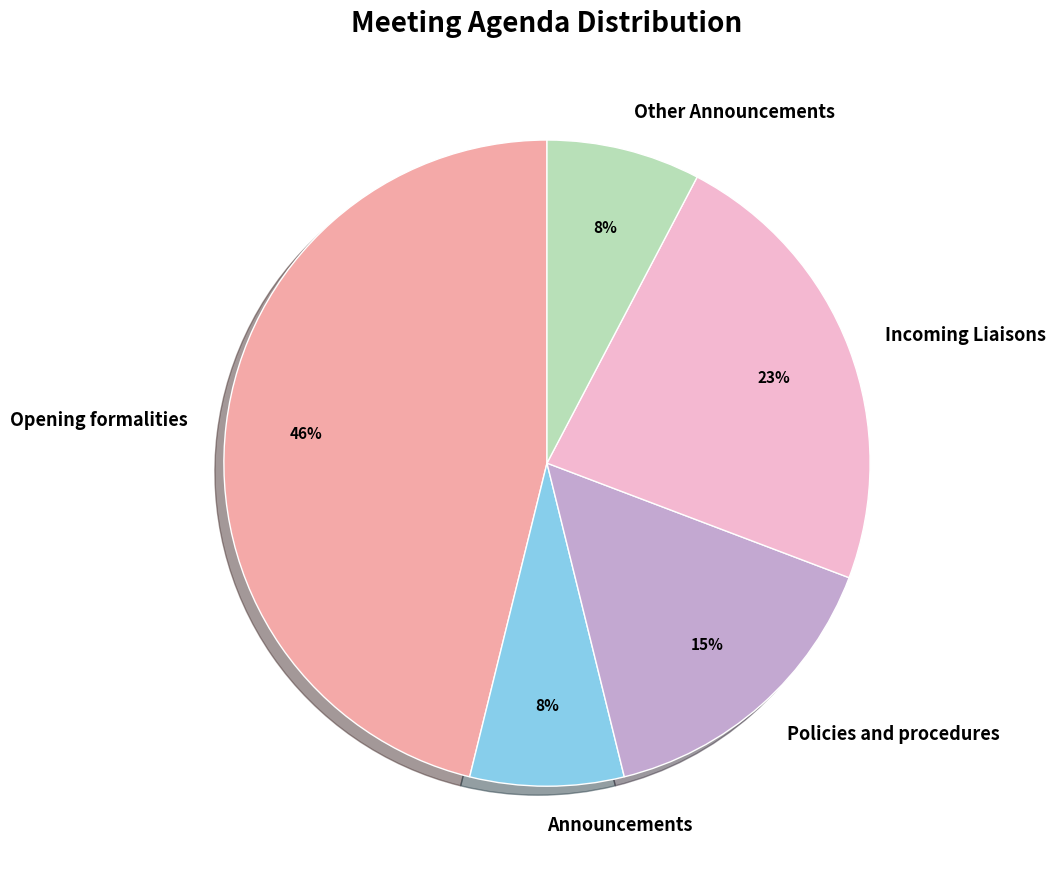

What is the largest slice in the pie chart?

Opening formalities